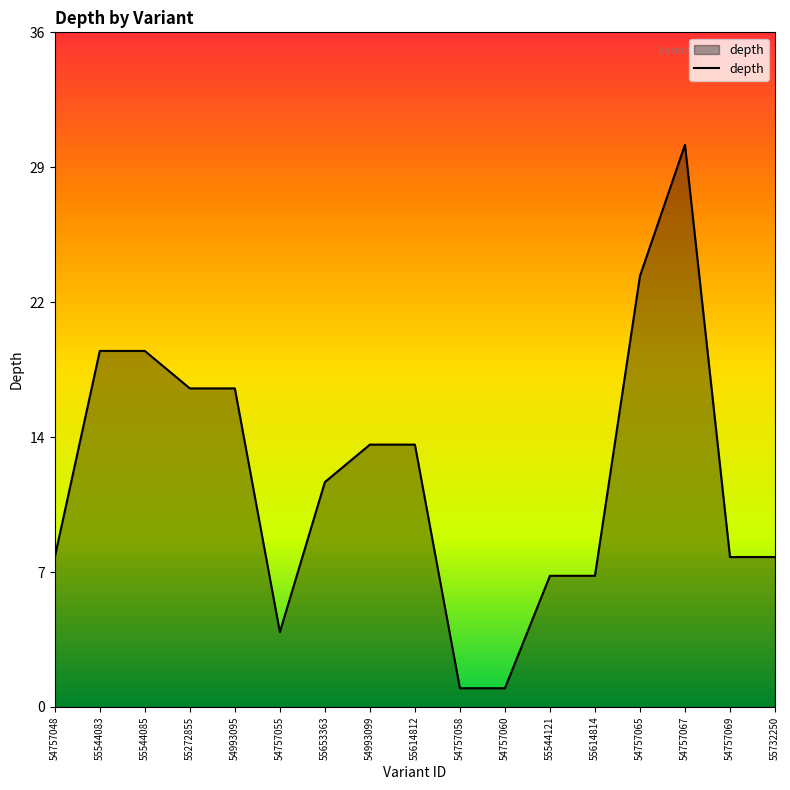

Is this an area chart (filled region under the line)?

Yes